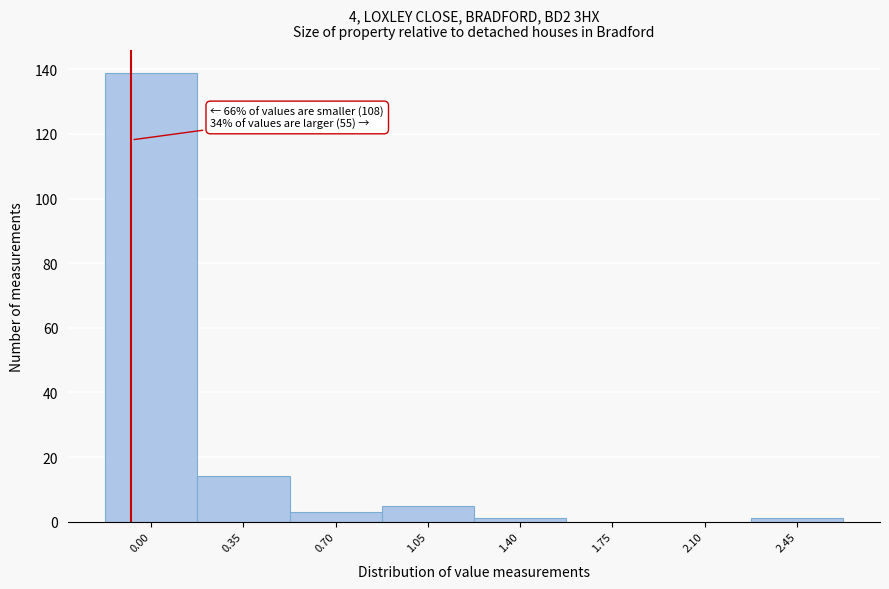

Reading right to left, transcribe all the data shown in this chart.

2.45=1	2.10=0	1.75=0	1.40=1	1.05=5	0.70=3	0.35=14	0.00=139